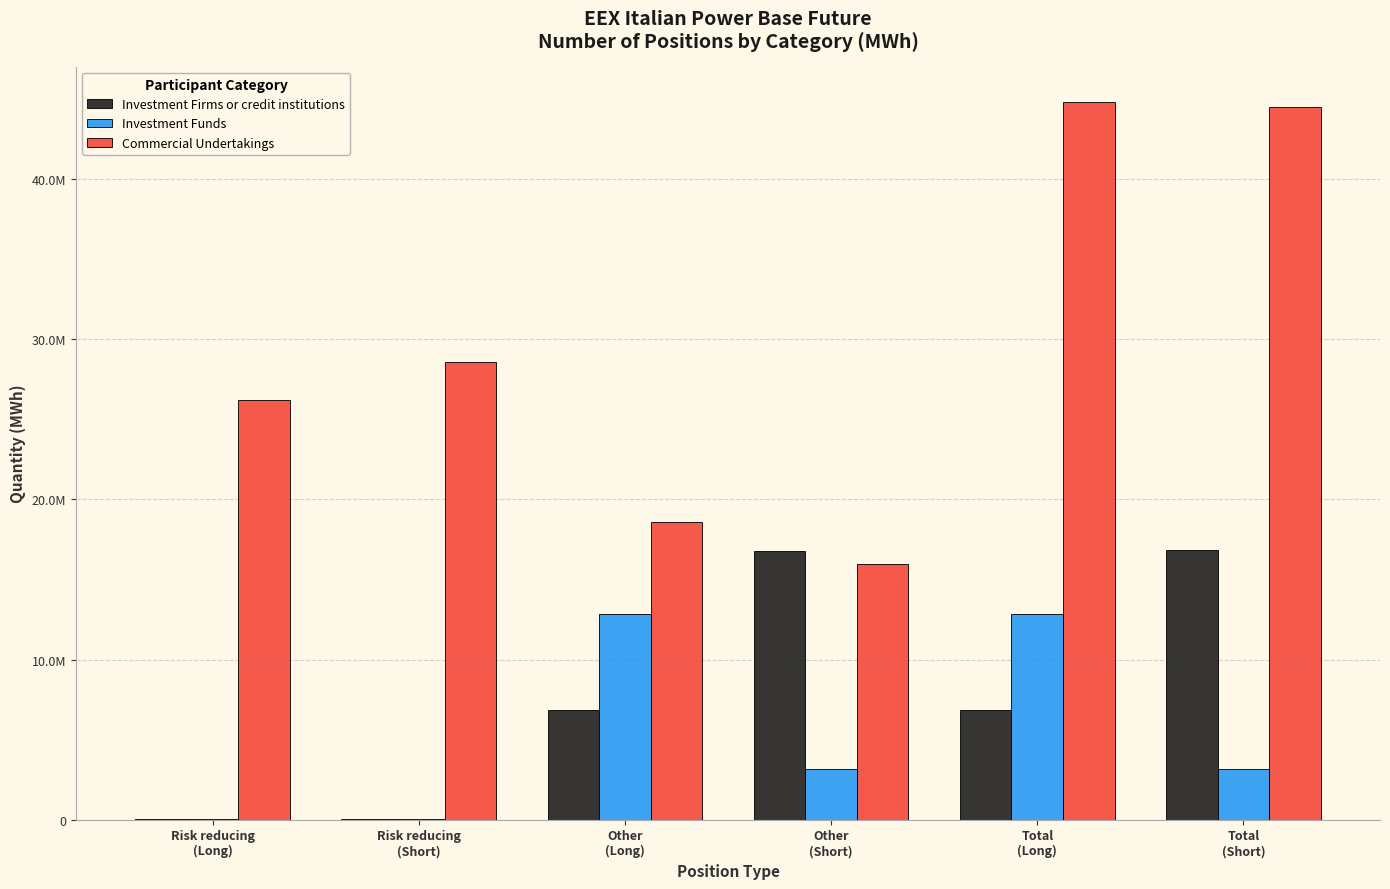

Which category has the highest value in the Commercial Undertakings series?

Total
(Long)